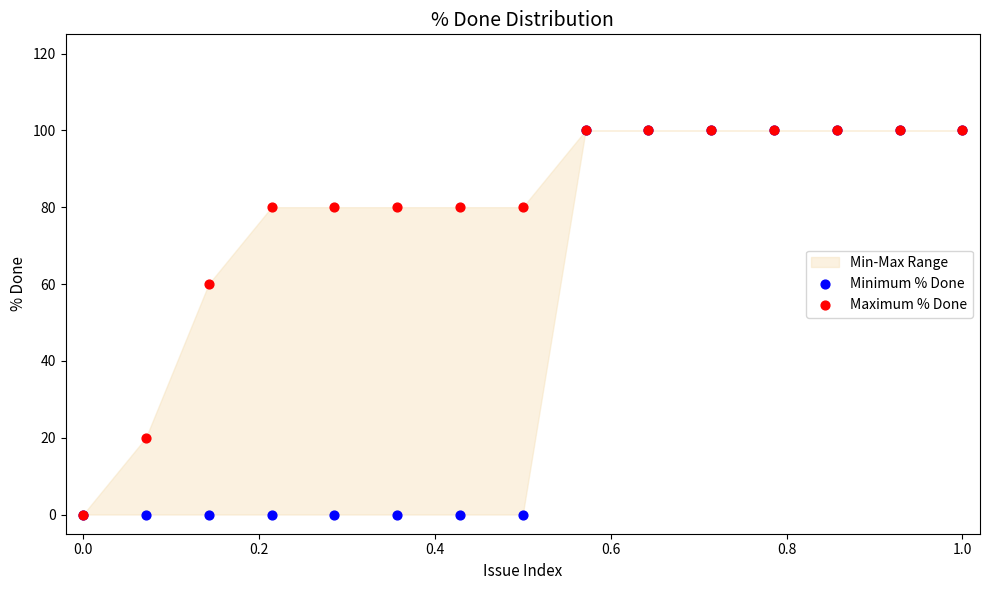

In the Maximum % Done series, what Y value is closest to 50?

60